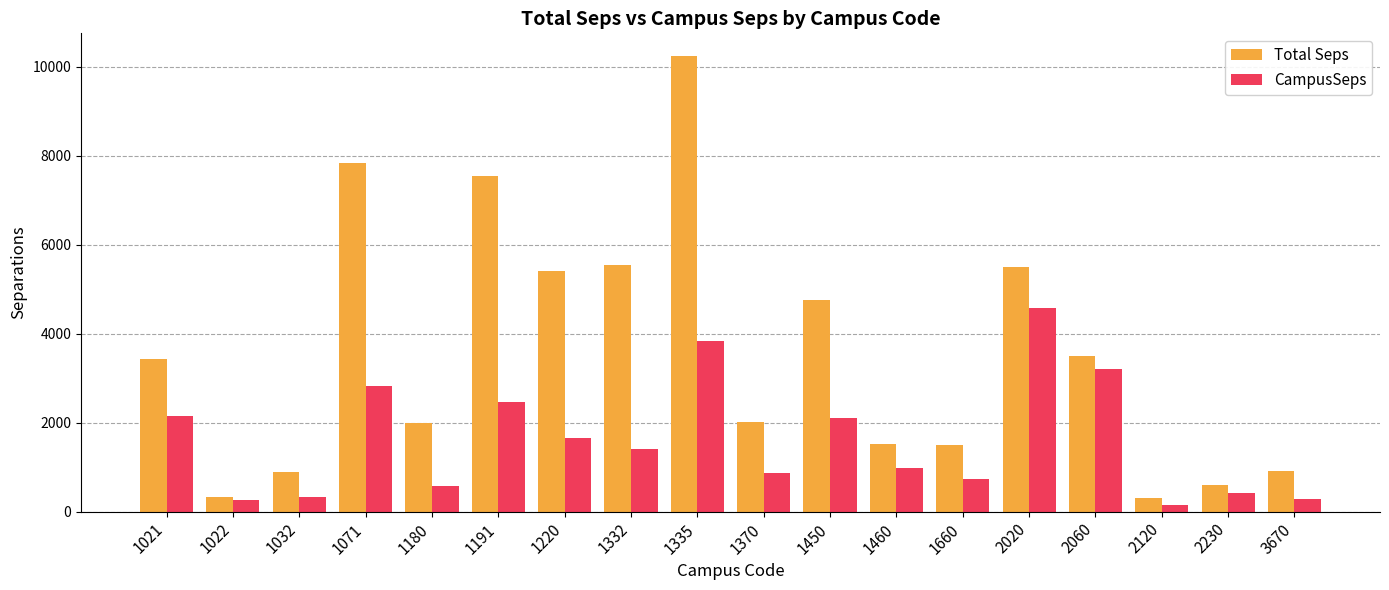

Which series has the widest spread of values?

Total Seps